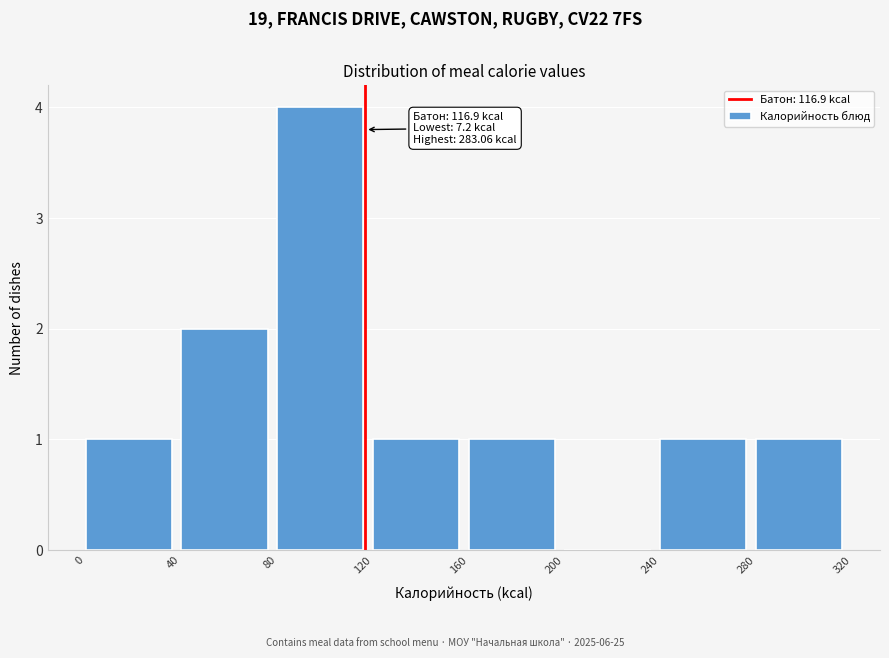

Which range on the x-axis has the tallest bar?

80 to 120